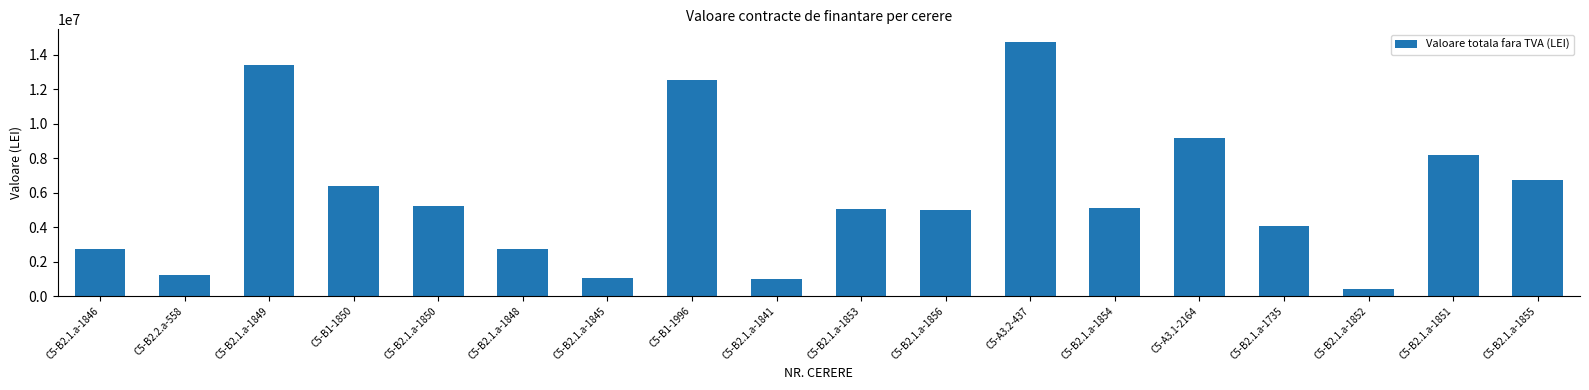

What is the change in value from C5-B2.1.a-1841 to C5-B2.1.a-1856?

+3994081.9